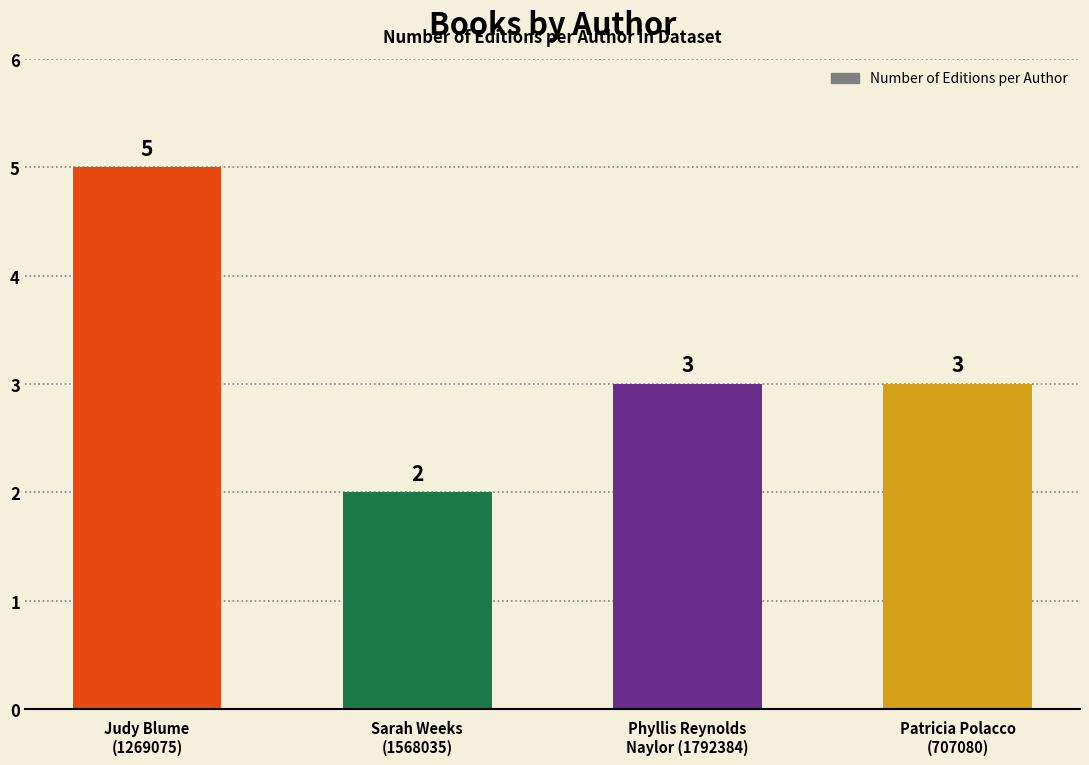

What is the minimum value shown in the chart?

2